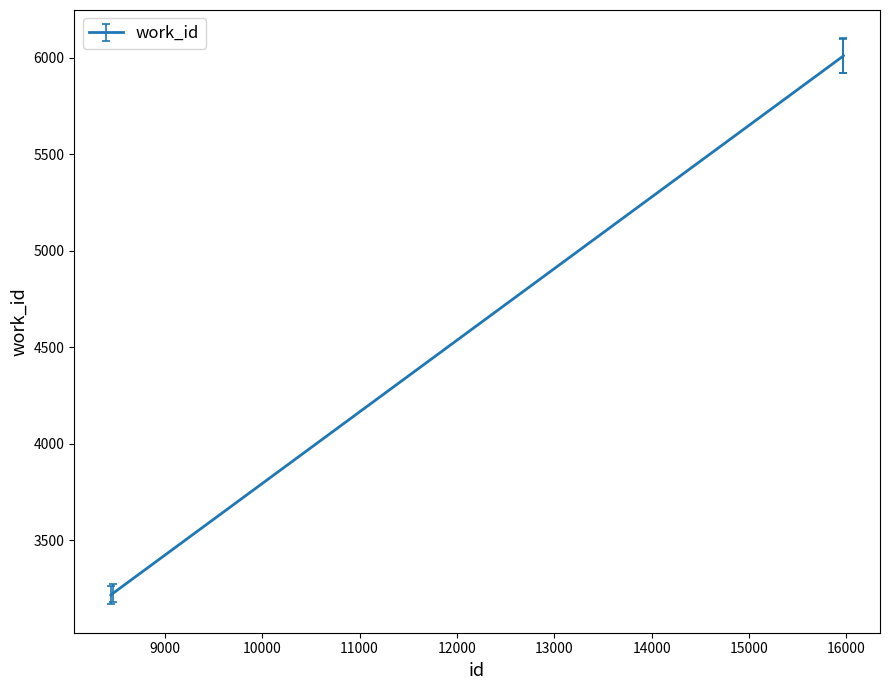

What is the average value?

4615